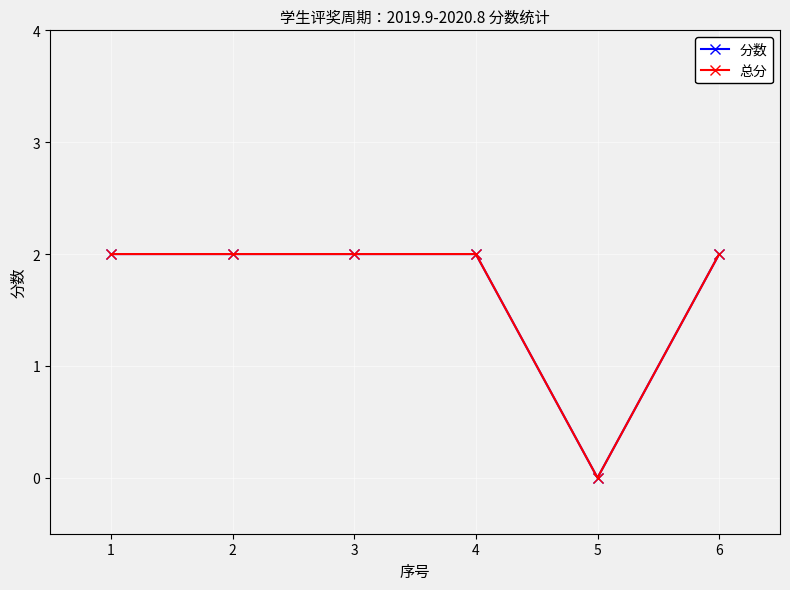

True or false: 分数 and 总分 cross at least once.

False